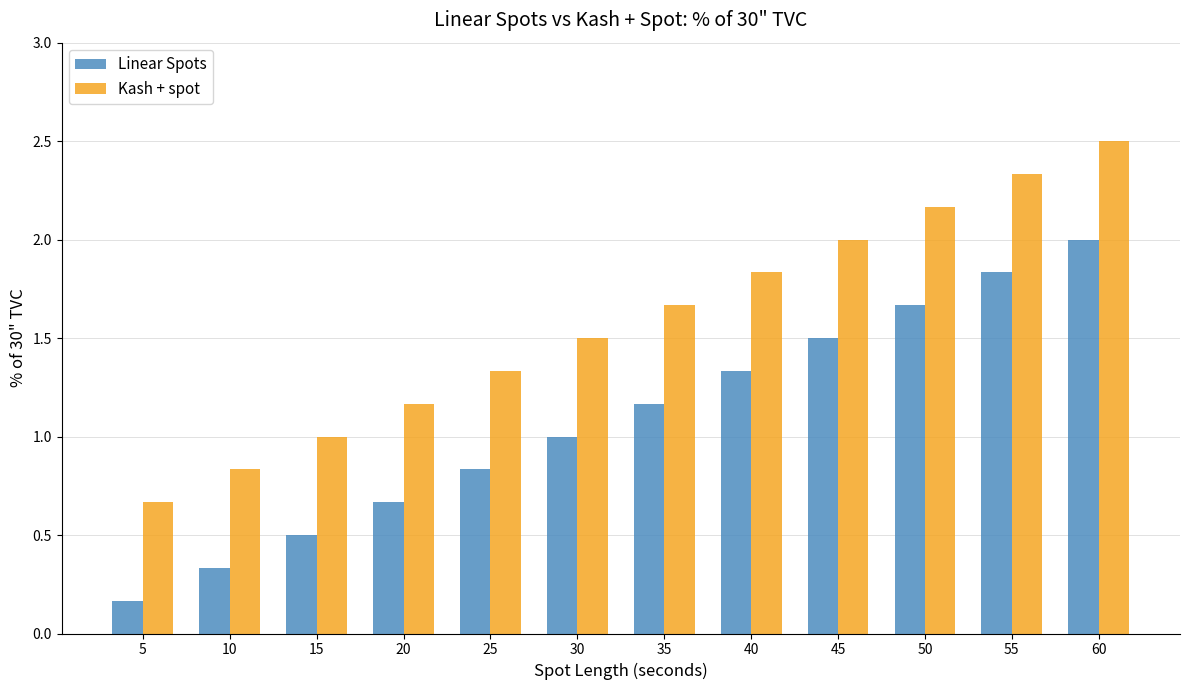

What is the sum of the Kash + spot values at 10 and 40?

2.7